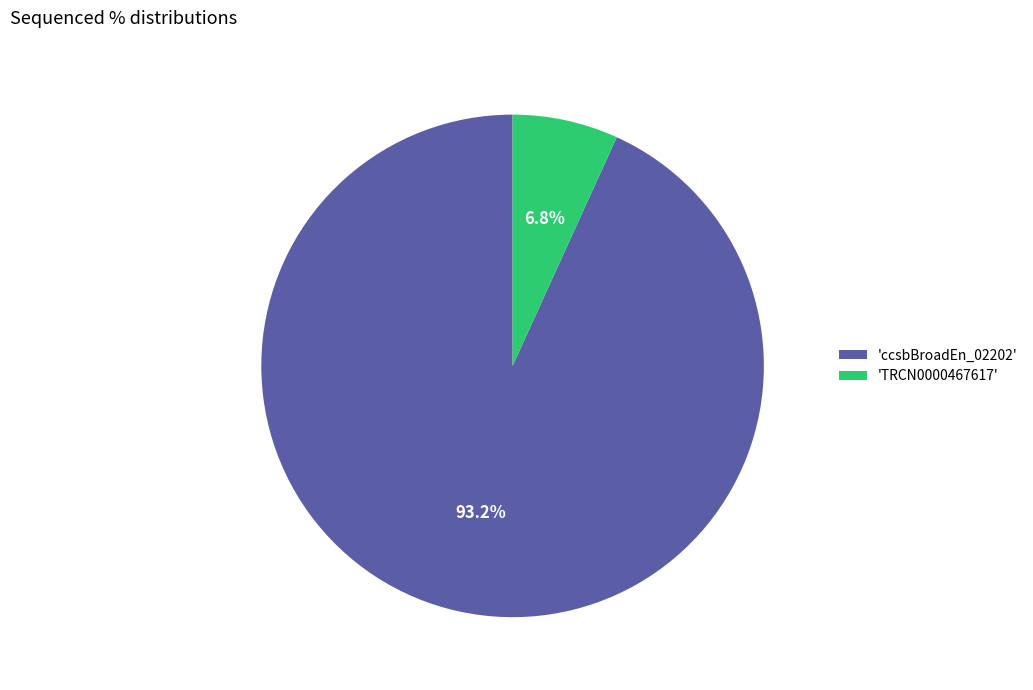

Which slice is the largest?

'ccsbBroadEn_02202'